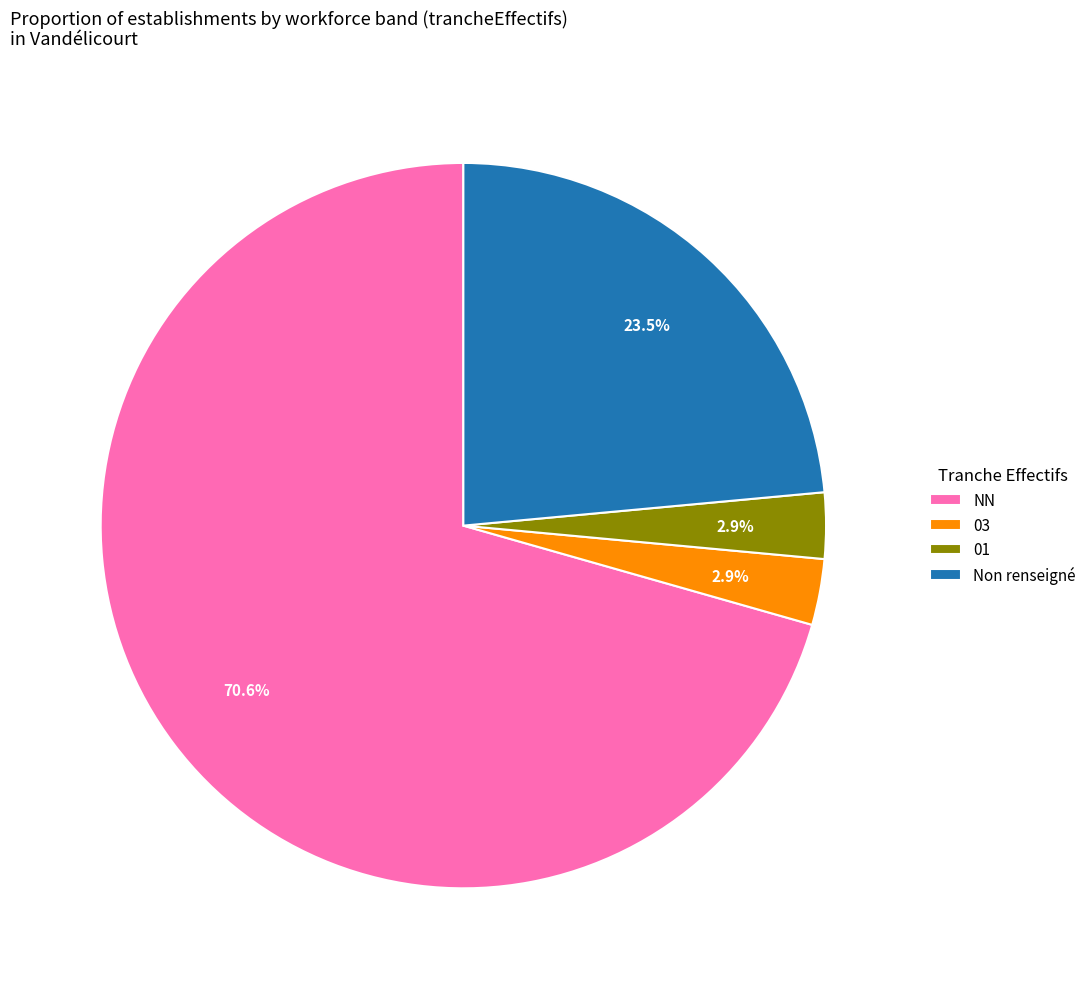

Do 03 and NN together represent more than half of the pie?

Yes